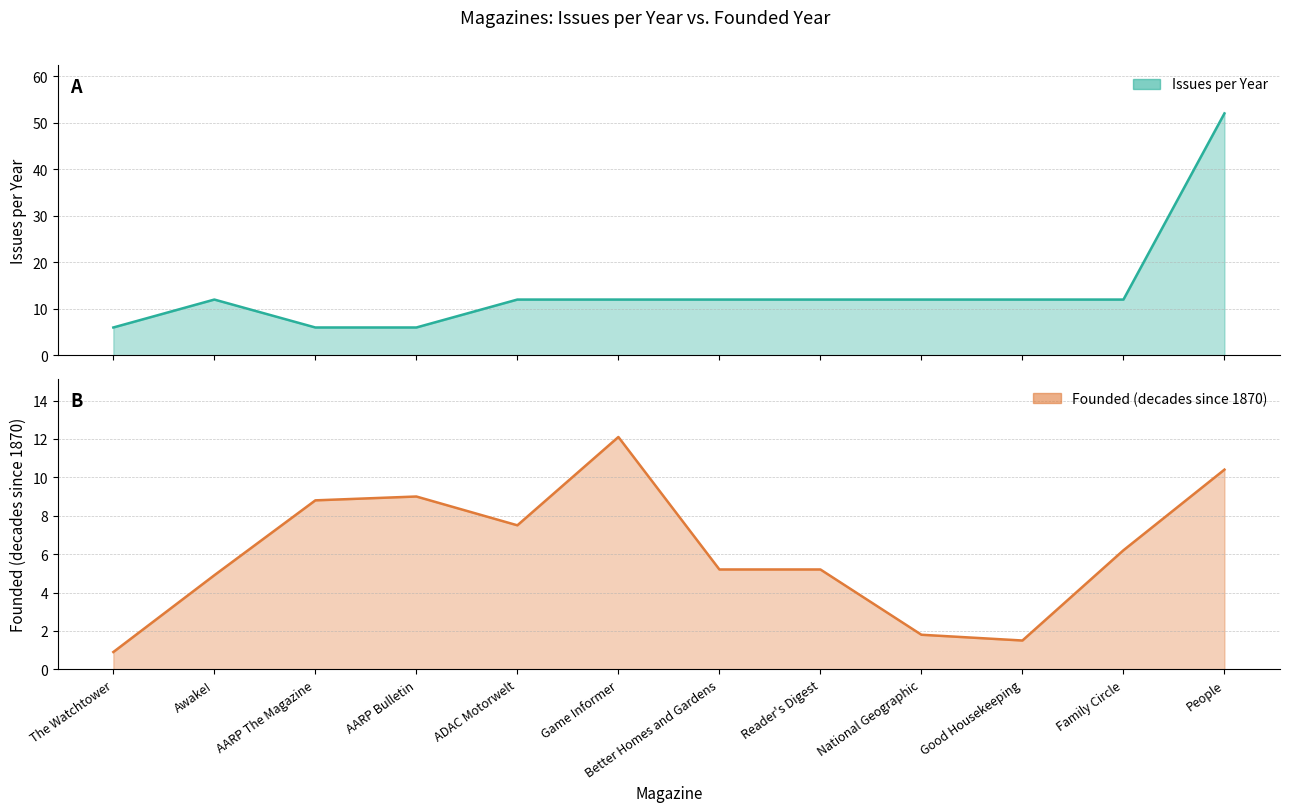

In Founded (decades since 1870), how many points are lower than both neighbors (excluding endpoints)?

2